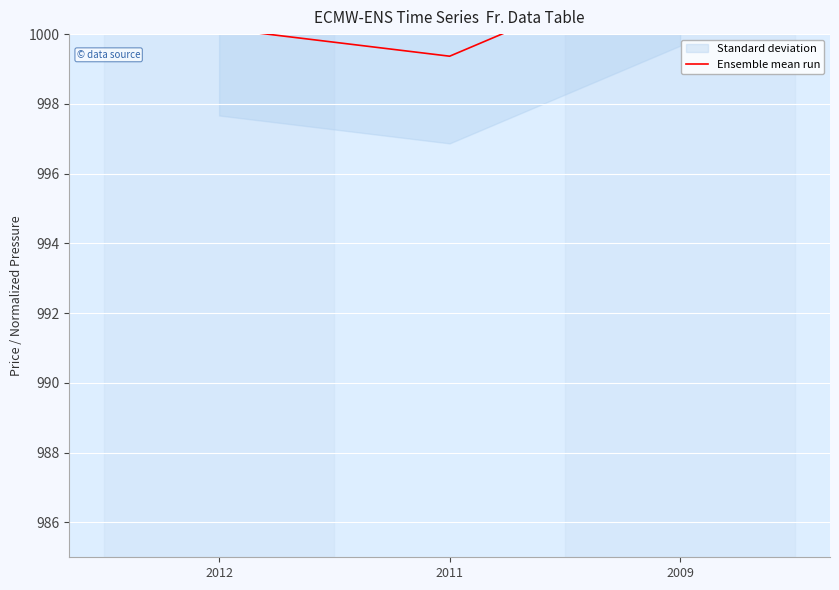

What value does the data have at 2012?

1000.2